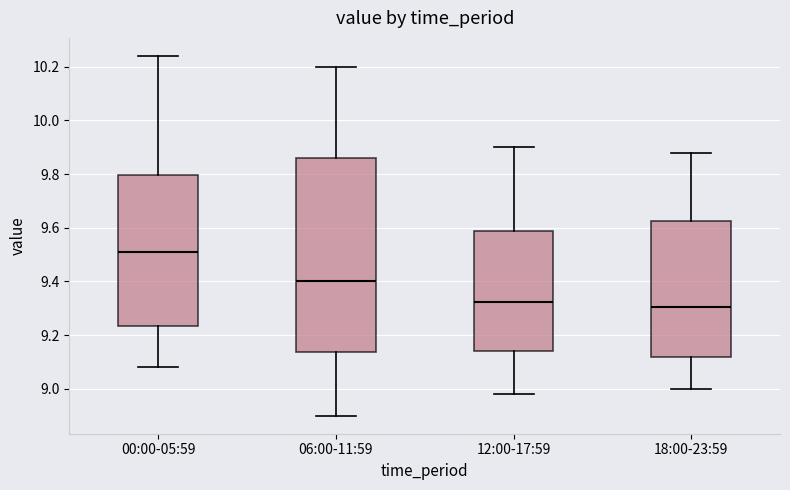

Reading left to right, read every box against the y-axis: the position of its median line, the range the box covers, and the ends of its whiskers. The values are not printed on the chart, so give them approximately, as read against the axis.

00:00-05:59: median 9.52, box 9.24 to 9.80, whiskers 9.08 to 10.24
06:00-11:59: median 9.40, box 9.14 to 9.86, whiskers 8.90 to 10.20
12:00-17:59: median 9.32, box 9.14 to 9.58, whiskers 8.98 to 9.90
18:00-23:59: median 9.30, box 9.12 to 9.62, whiskers 9.00 to 9.88